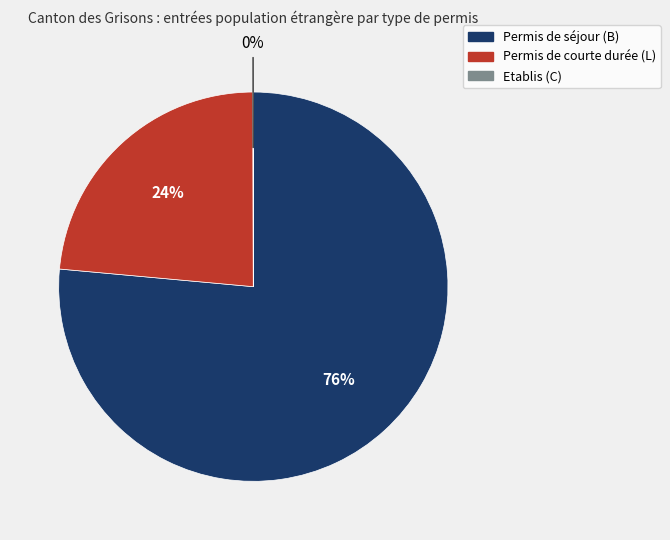

To the nearest percent, what portion does Permis de séjour (B) represent?

76%